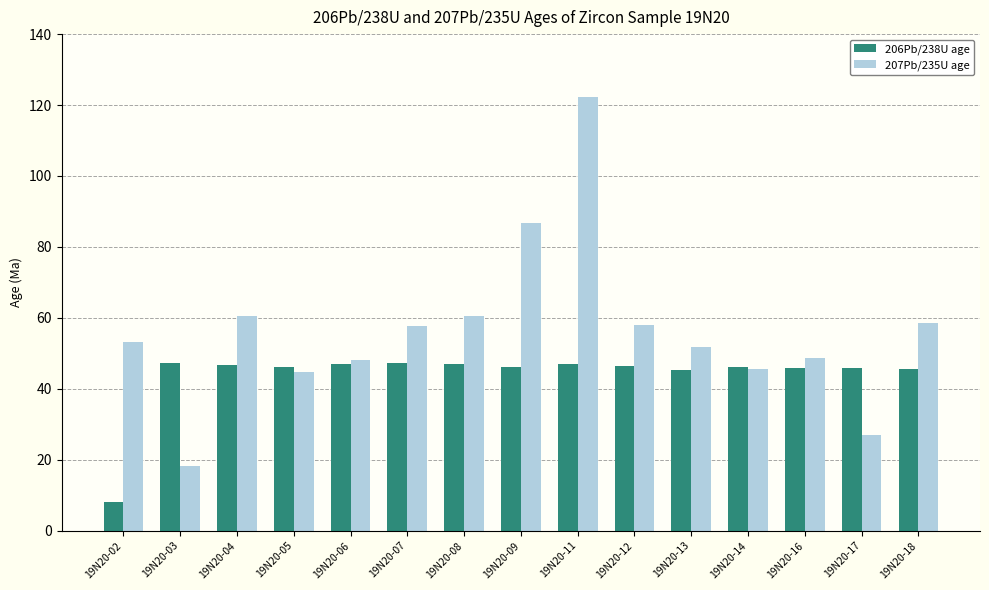

At which category does the chart reach its peak across all series?

19N20-11